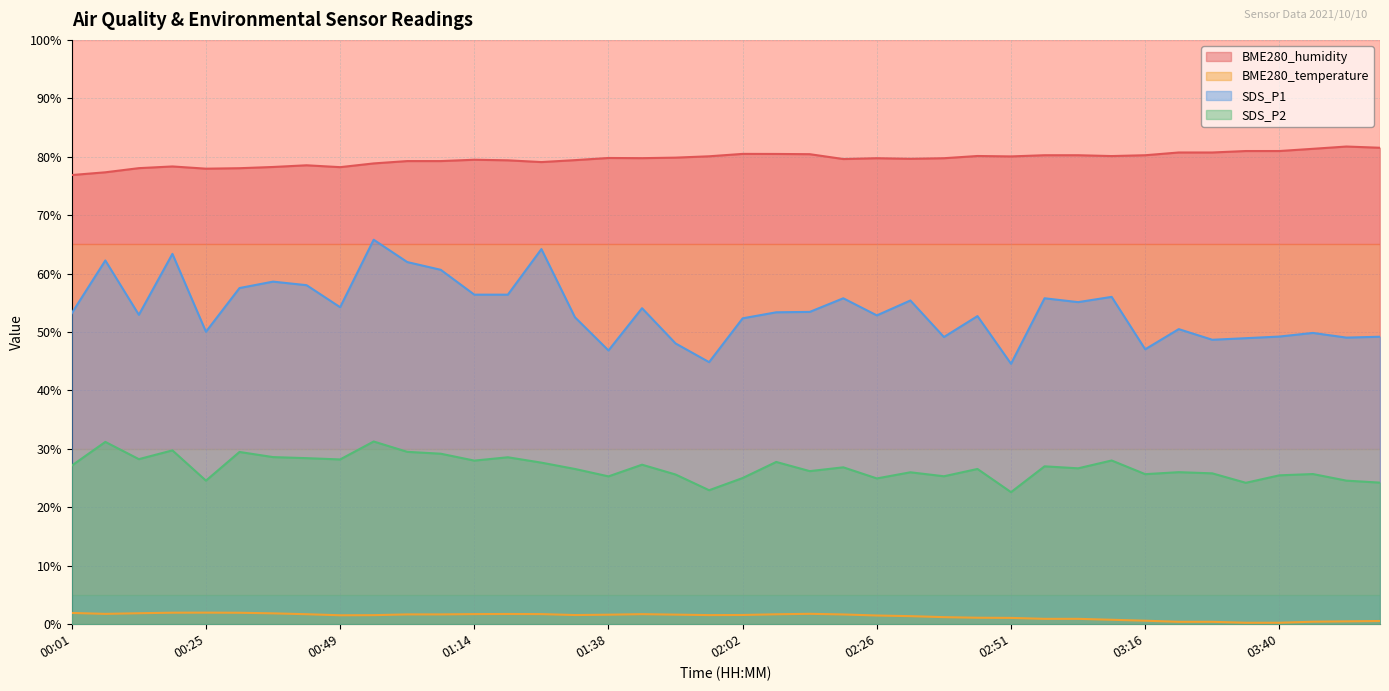

What is the label of the 40th point from the right?

00:01